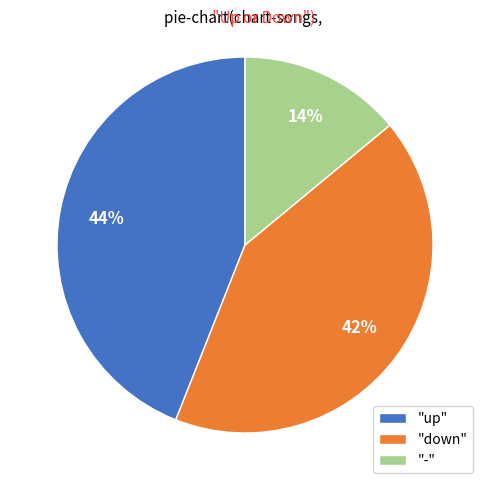

To the nearest percent, what percentage of the pie is "up"?

44%